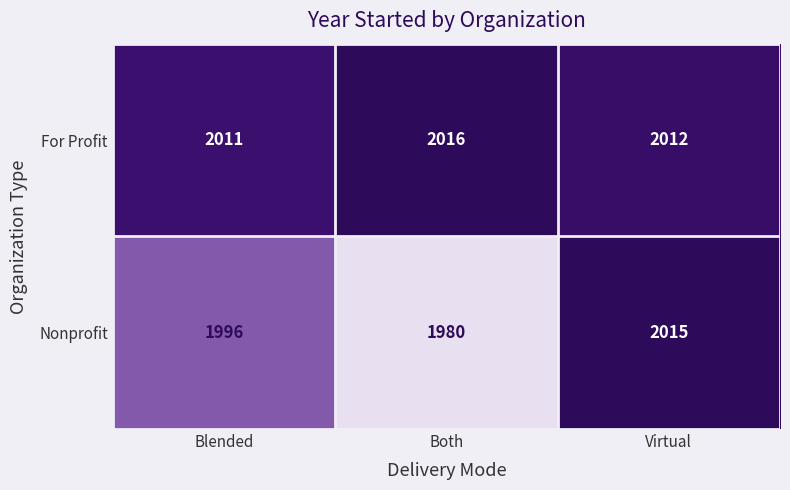

The value of Nonprofit at Blended is 1996. True or false?

True